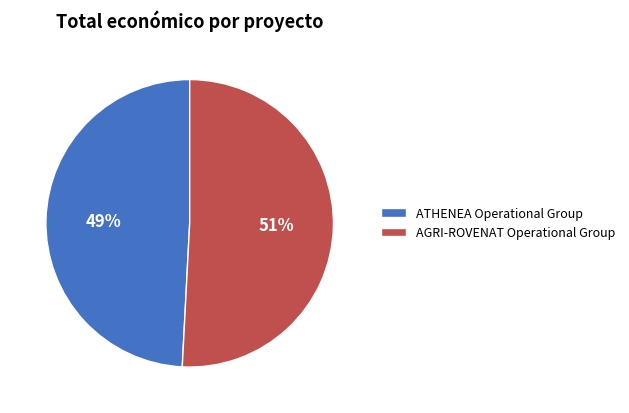

Between AGRI-ROVENAT Operational Group and ATHENEA Operational Group, which is larger?

AGRI-ROVENAT Operational Group